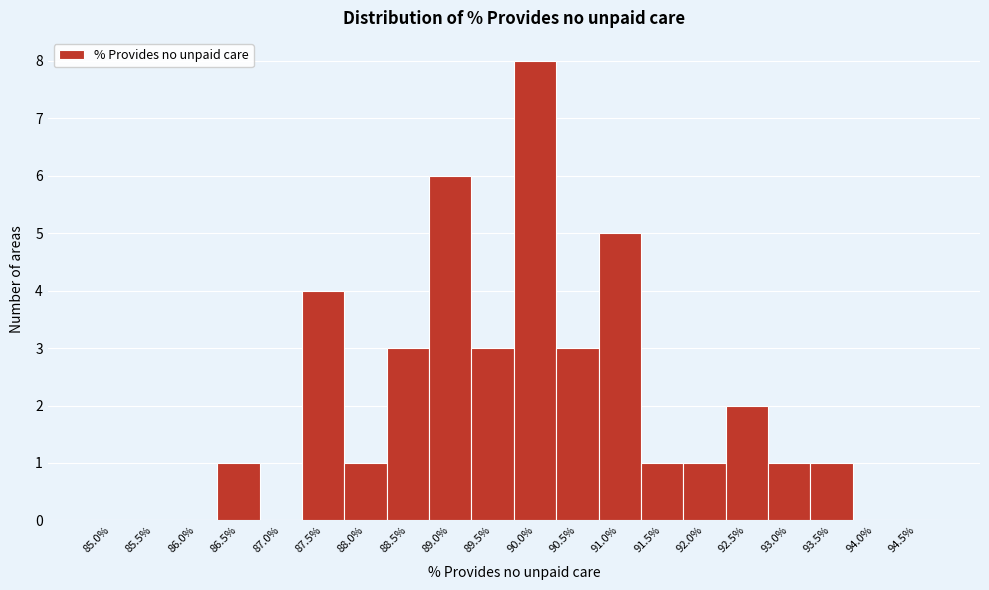

Reading left to right, what are all the values shown in this chart?

85.0%=0	85.5%=0	86.0%=0	86.5%=1	87.0%=0	87.5%=4	88.0%=1	88.5%=3	89.0%=6	89.5%=3	90.0%=8	90.5%=3	91.0%=5	91.5%=1	92.0%=1	92.5%=2	93.0%=1	93.5%=1	94.0%=0	94.5%=0